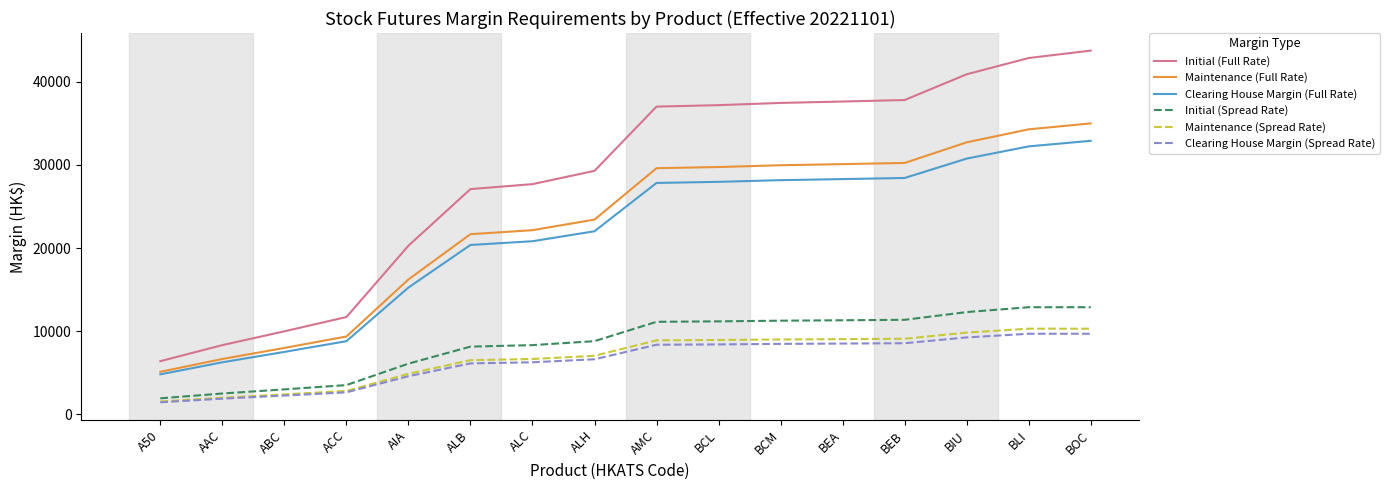

True or false: Initial (Spread Rate) has a value of 5271 at BEA.

False